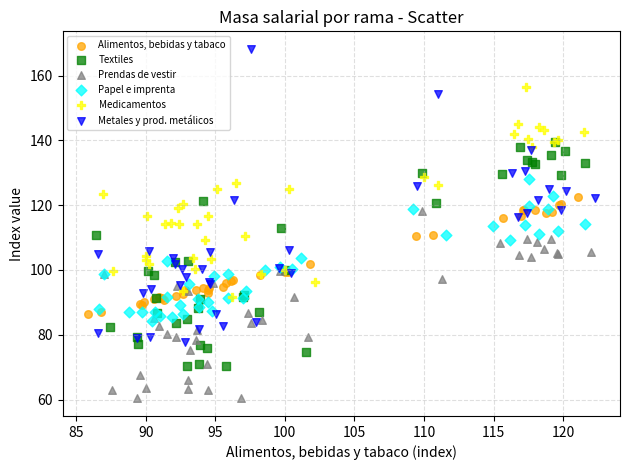

Which series has the largest Y range (max minus min)?

Metales y prod. metálicos